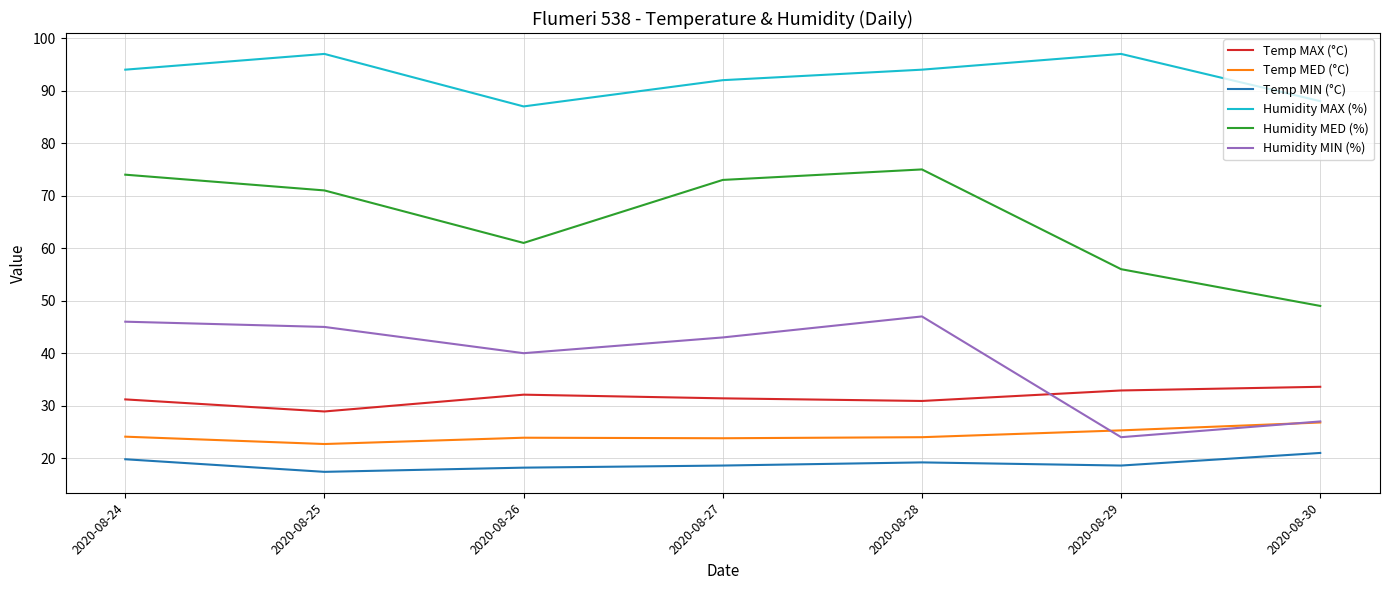

What is the minimum value shown in the chart?

17.4